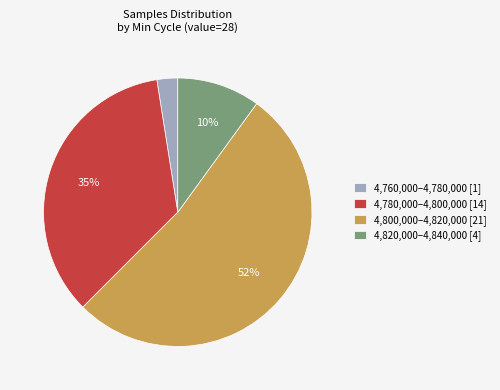

To the nearest percent, what percentage of the pie is 4,820,000–4,840,000 [4]?

10%